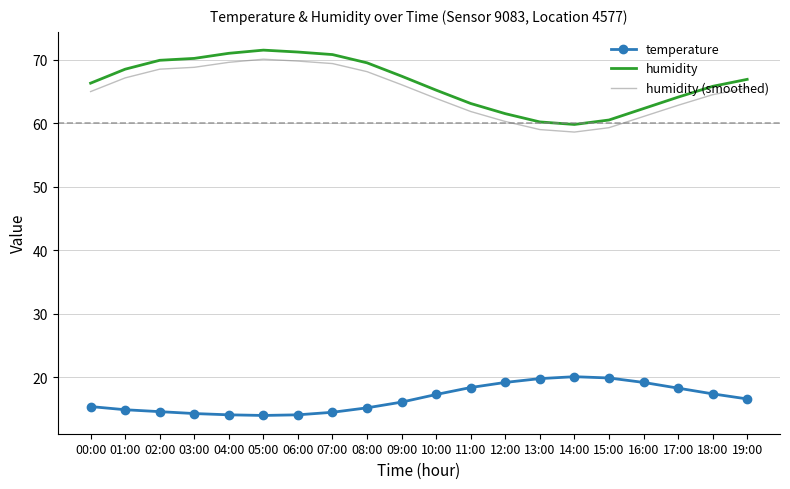

Is the value of humidity (smoothed) at 12:00 greater than the value of humidity at 09:00?

No